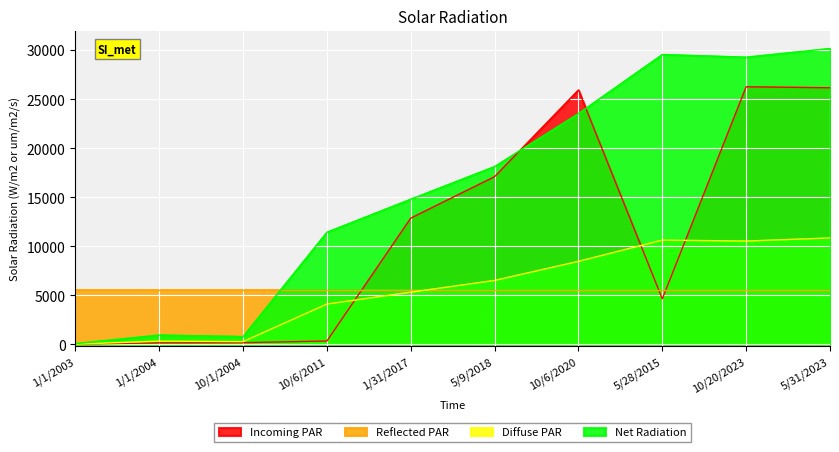

What is the greatest value displayed?

30164.0